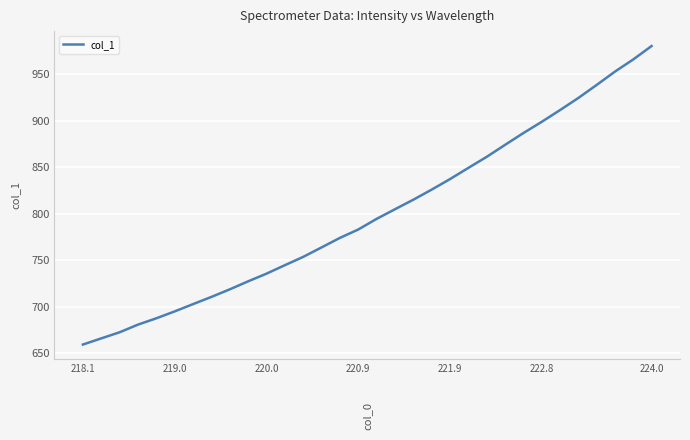

What is the smallest value displayed?

659.4